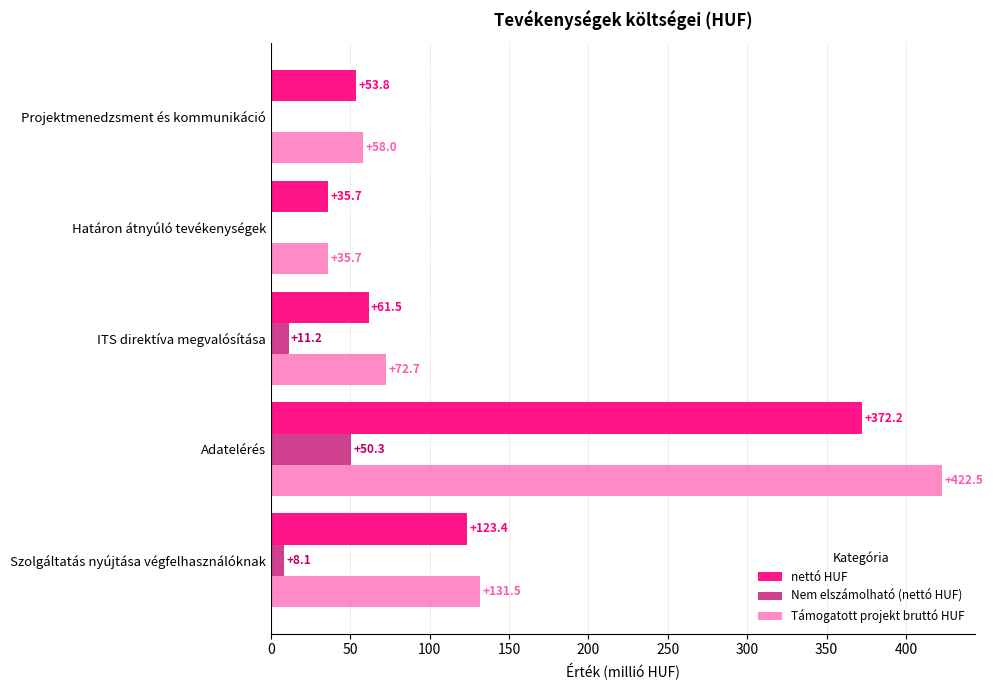

What is the maximum value for Támogatott projekt bruttó HUF?

422.5